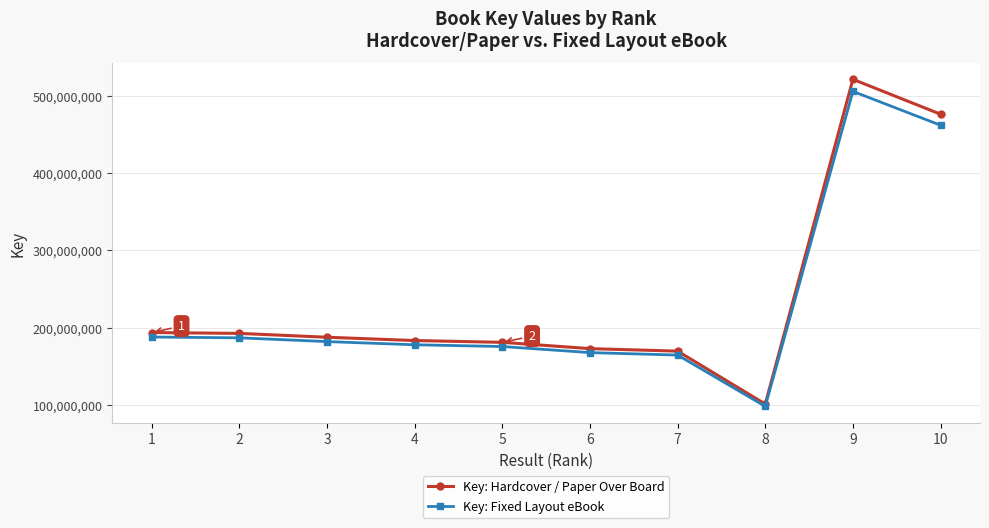

The value of Key: Hardcover / Paper Over Board at 10 is 476671886.0. True or false?

True